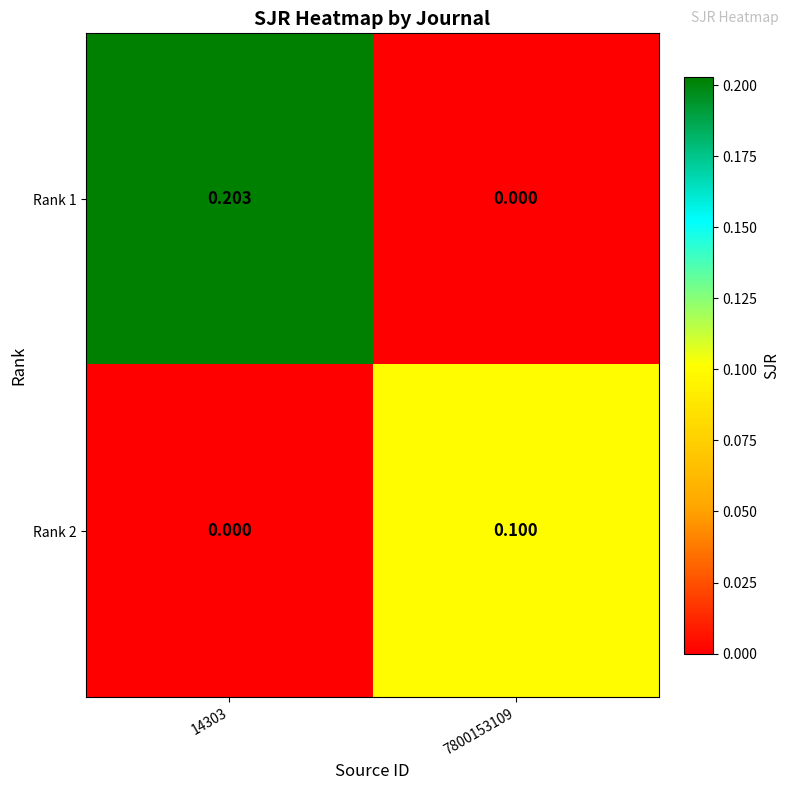

Rank the series at 7800153109 from highest to lowest value.

Rank 2, Rank 1